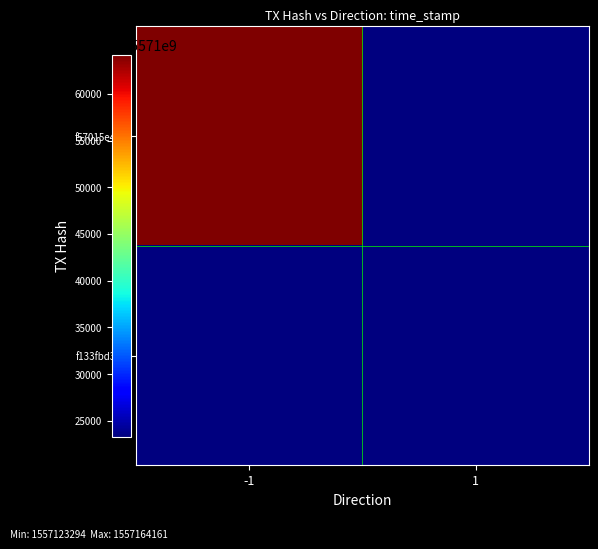

Reading right to left, transcribe all the data shown in this chart.

f57015e4…: 1=0	-1=1557164161
f133fbd3…: 1=1557123294	-1=0